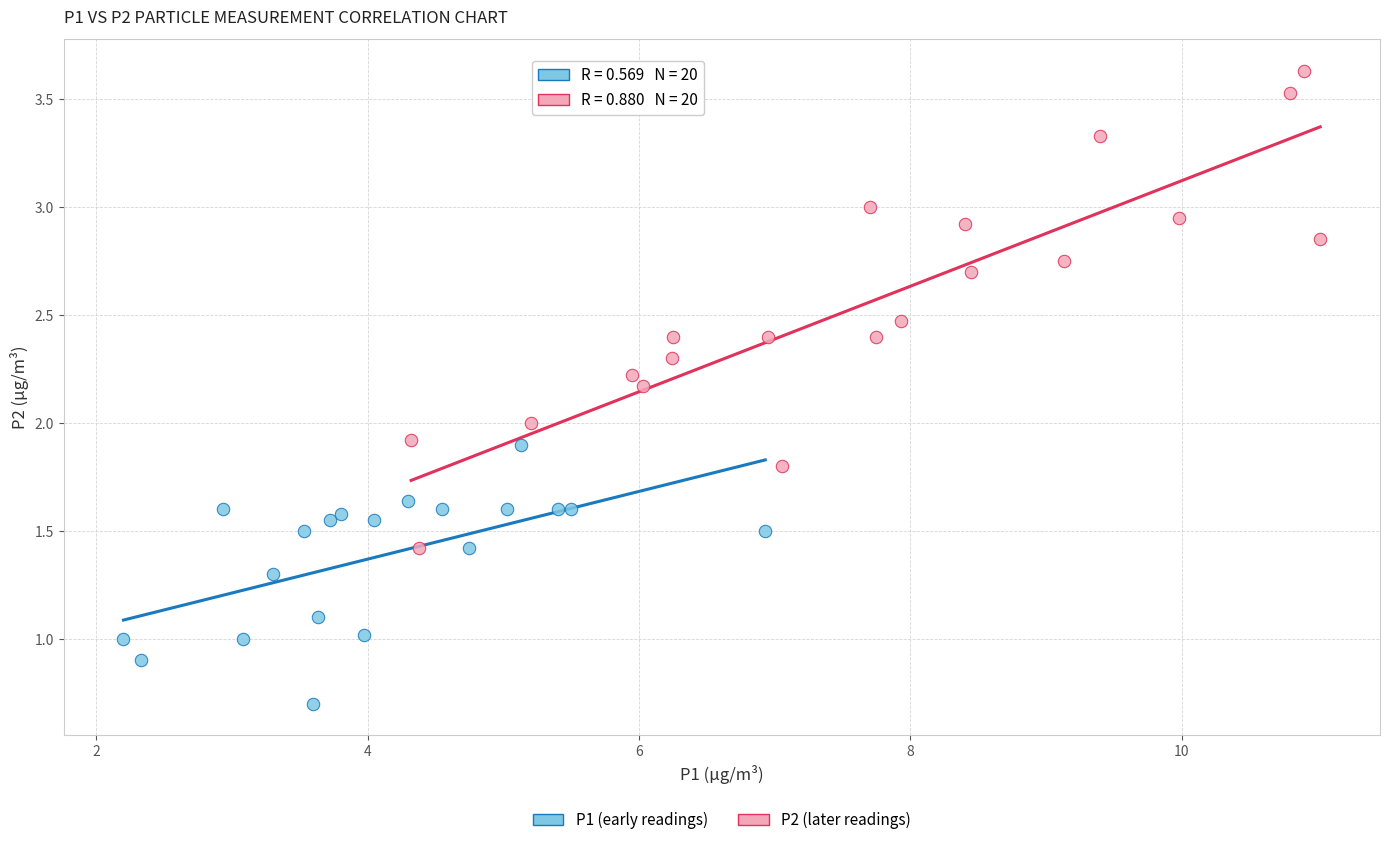

What are all the series names shown in the legend?

P1 (early readings), P2 (later readings)